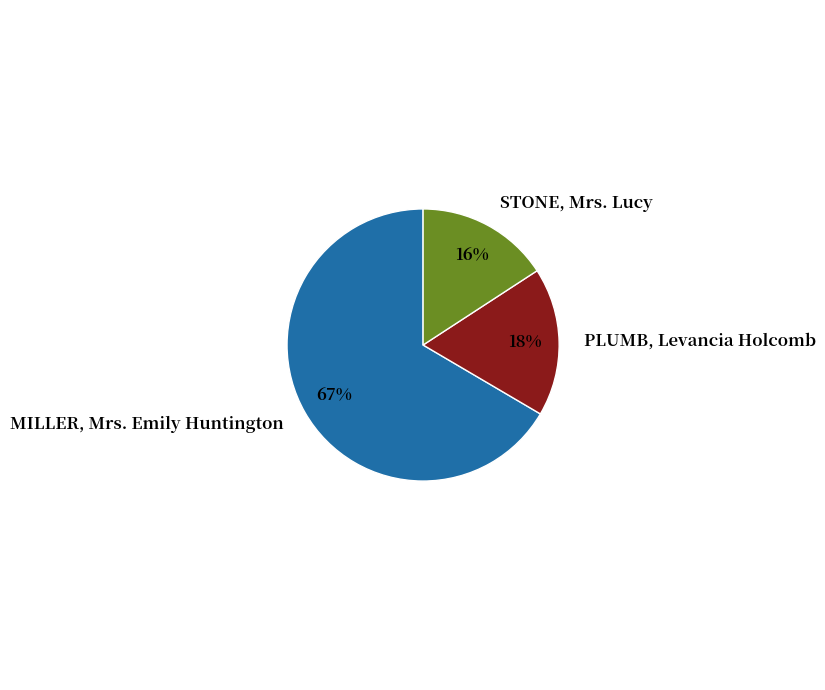

Which slice is the smallest?

STONE, Mrs. Lucy